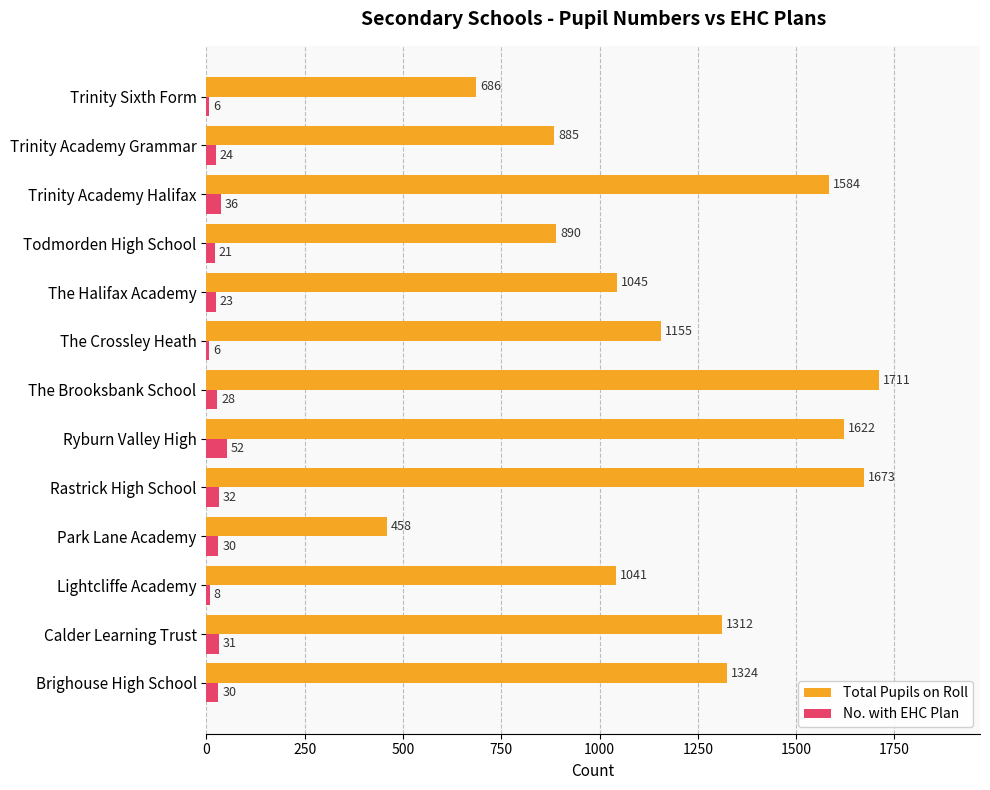

Which series has the widest spread of values?

Total Pupils on Roll